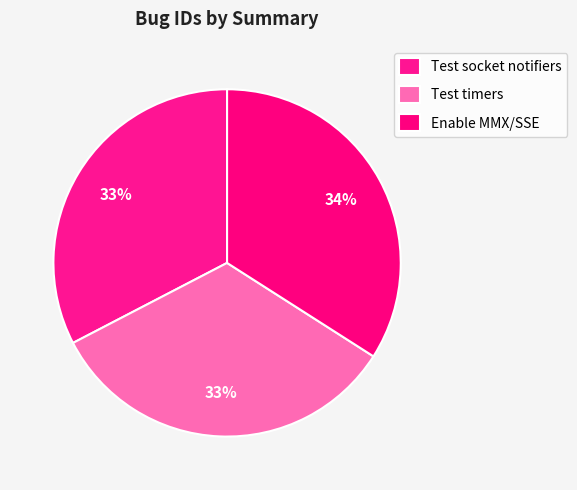

What percentage is NOT represented by Test timers?

66.7%